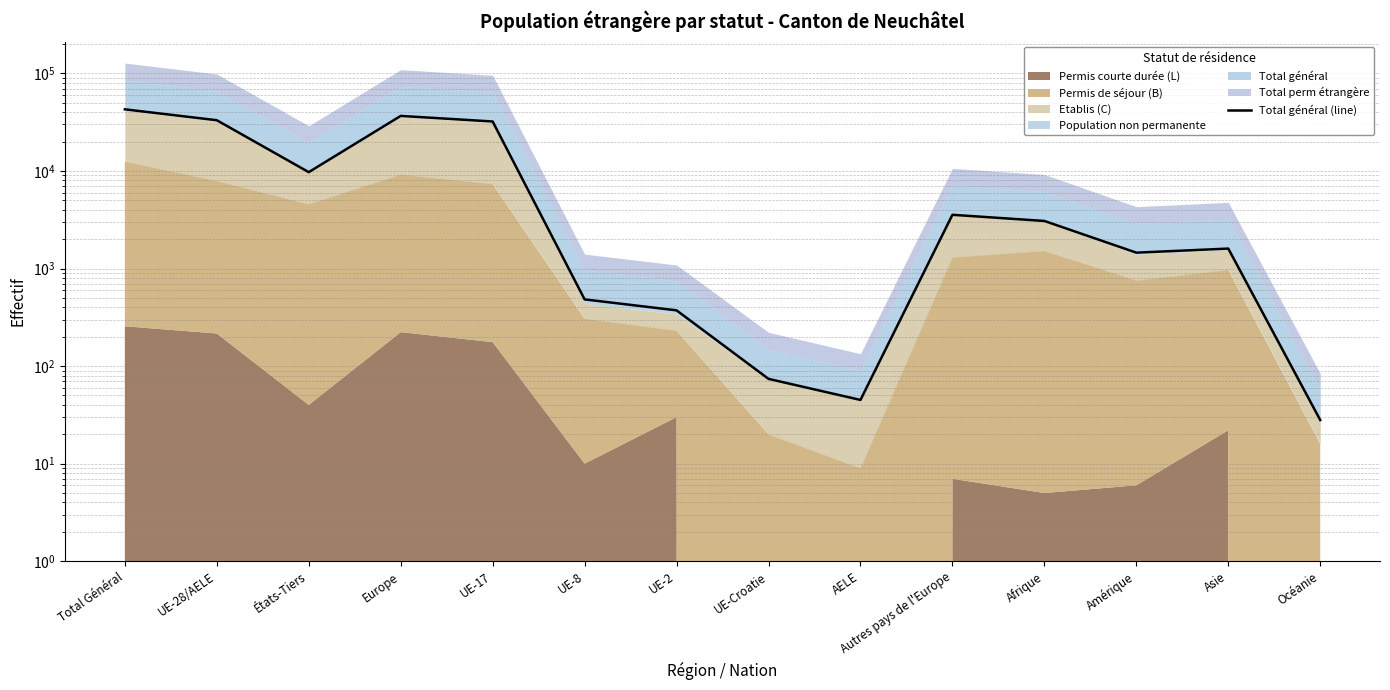

Where does the data first go above 3077?

Total Général